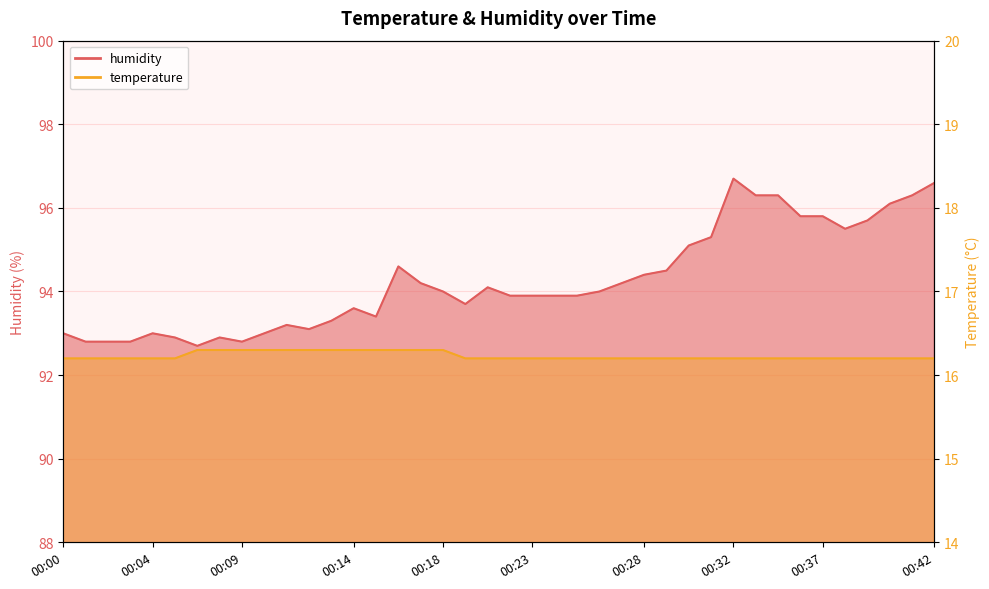

True or false: temperature has a value of 16.3 at 00:07.

True